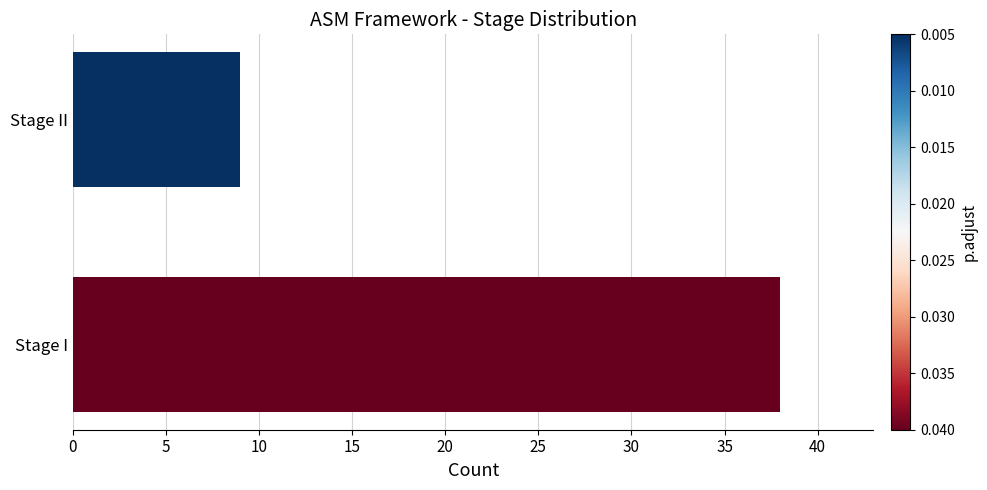

True or false: the data shows 54 at Stage I.

False